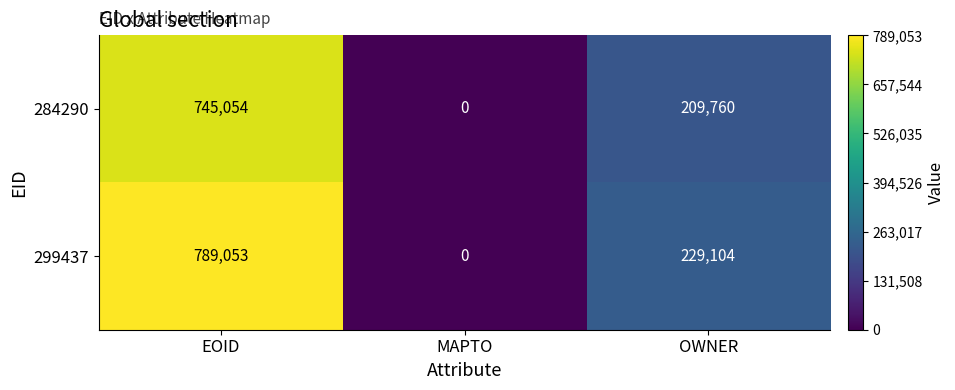

List the series in order of their peak value, lowest first.

284290, 299437